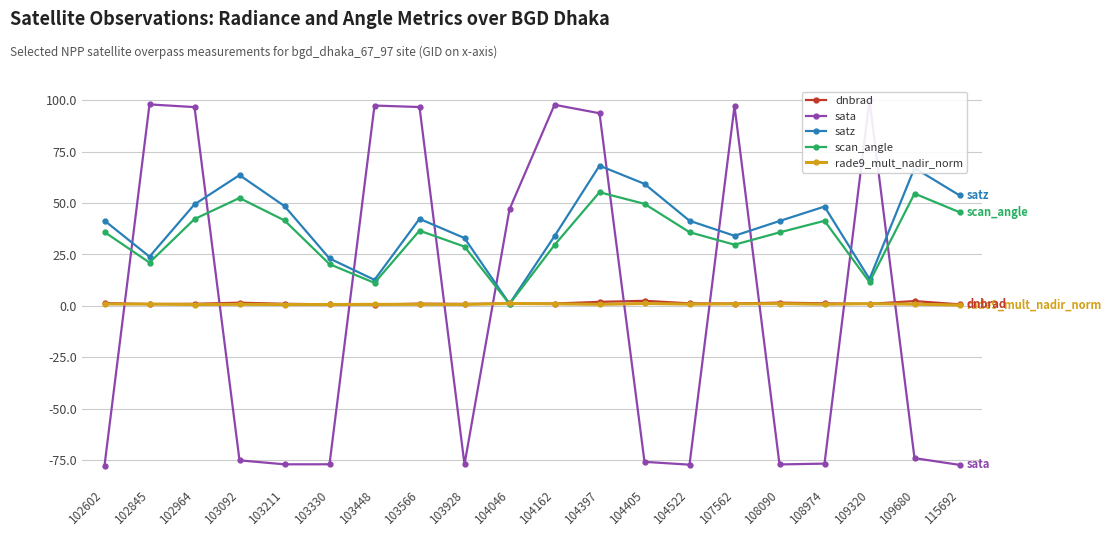

Which category has the lowest value in the rade9_mult_nadir_norm series?

115692